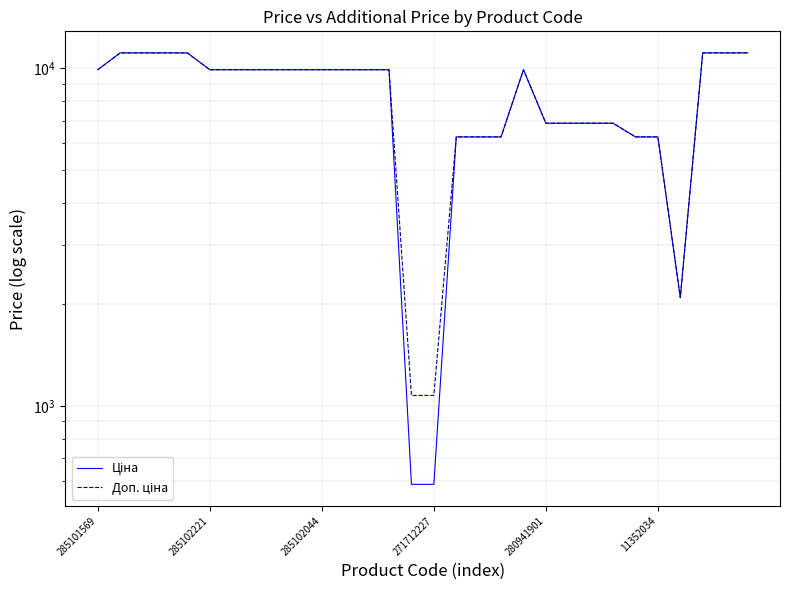

True or false: Доп. ціна has a value of 9908.5 at 8.

True